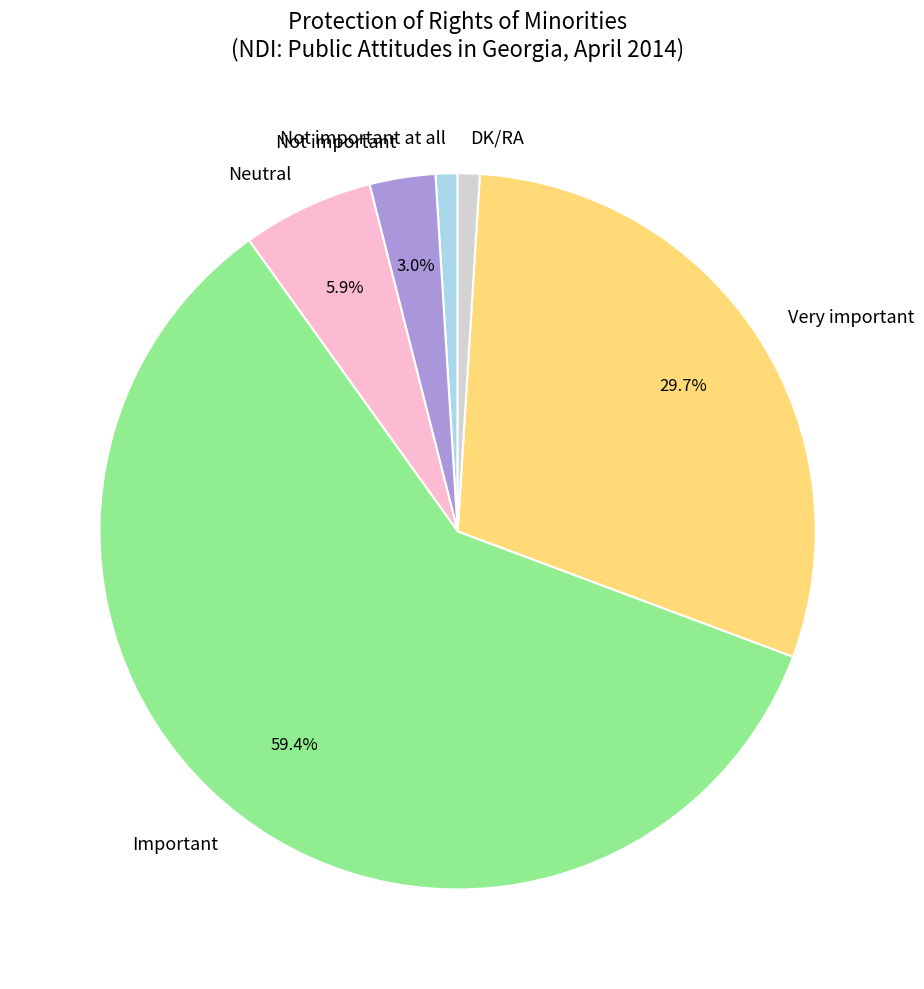

What is the largest slice in the pie chart?

Important